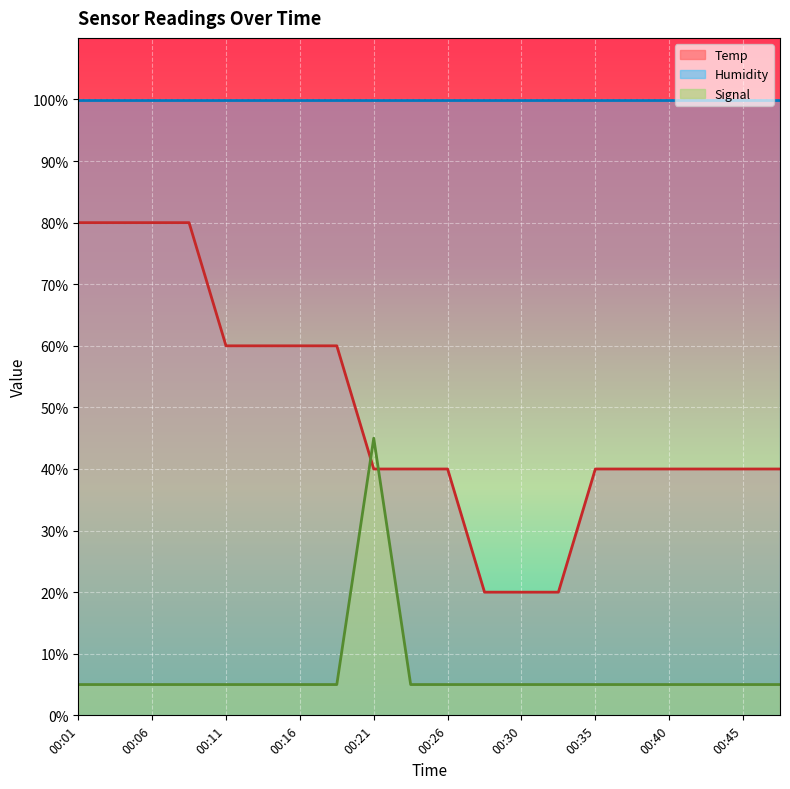

How many intersections are there between Signal and Temp?

2